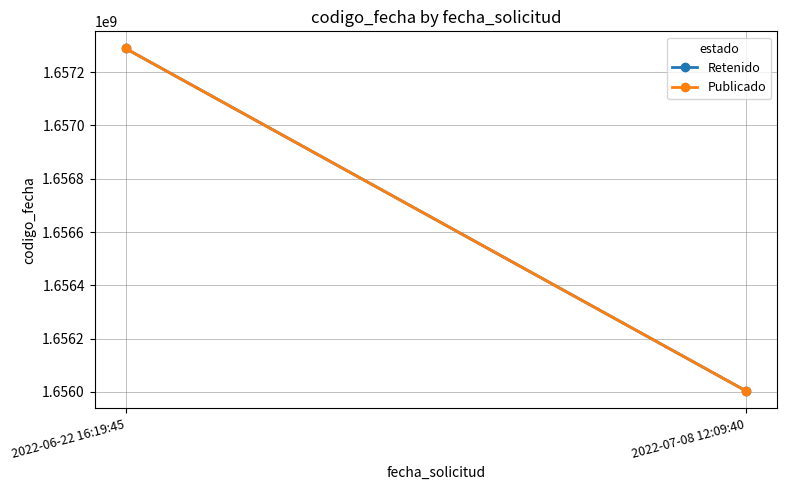

Where is Publicado nearest to the value 1656646263?

2022-06-22 16:19:45